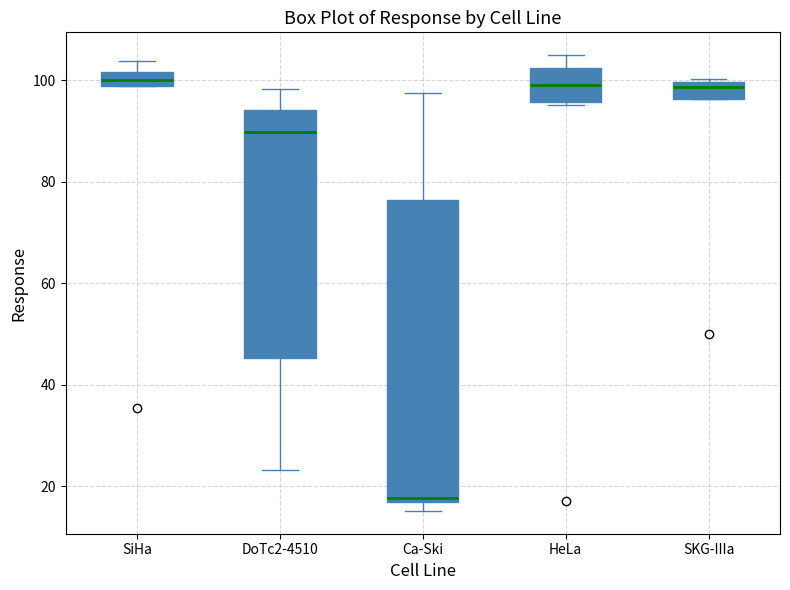

Where does the upper whisker of the box for Ca-Ski end on the y-axis? The values are not printed on the chart, so give them approximately, as read against the axis.

98